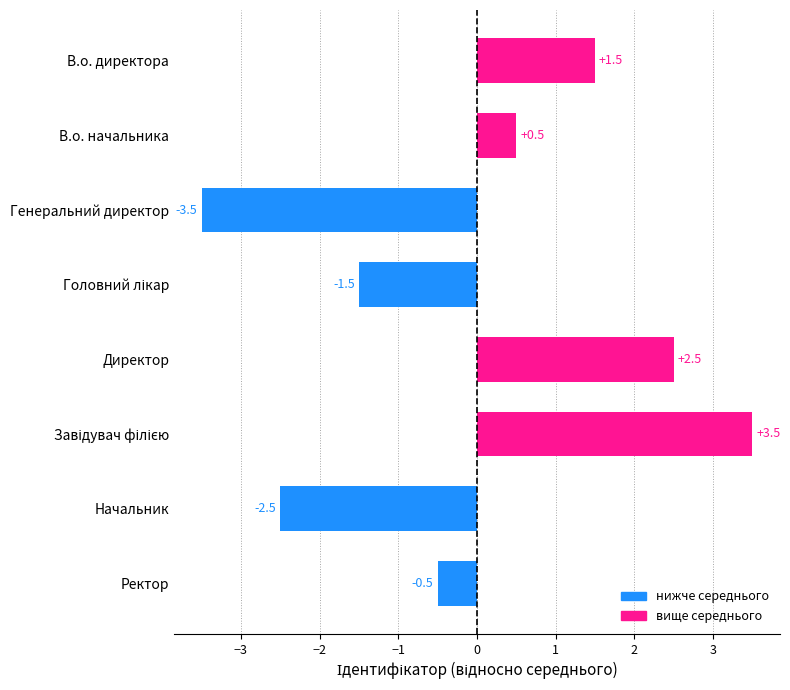

What is the difference between the maximum and minimum values?

7.0